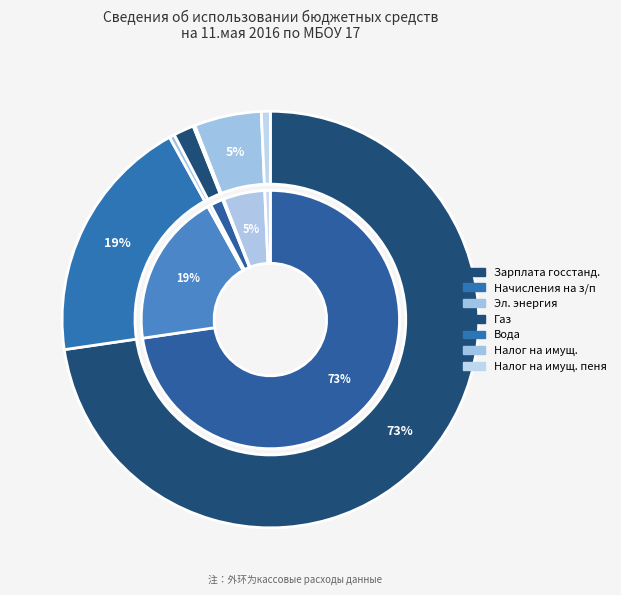

True or false: Коммунальн.усл. Эл. энергия(223) accounts for 1% of the total.

False